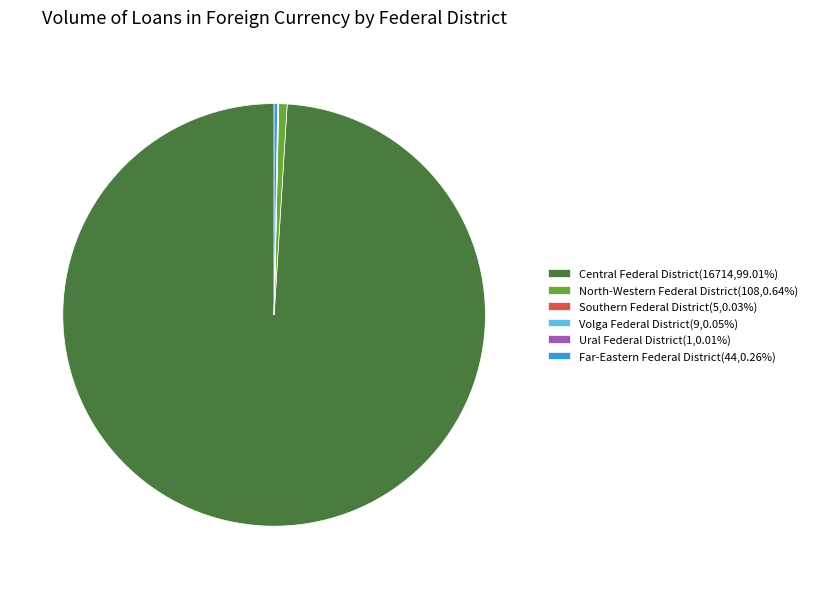

Which slice is the largest?

Central Federal District